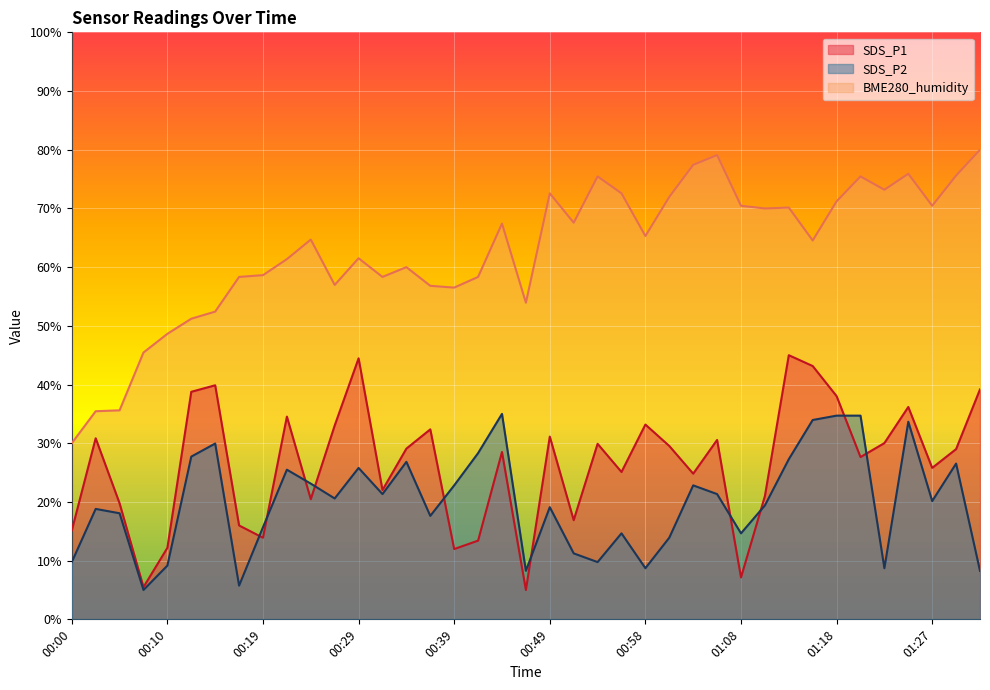

List the series in order of their overall mean, highest first.

BME280_humidity, SDS_P1, SDS_P2